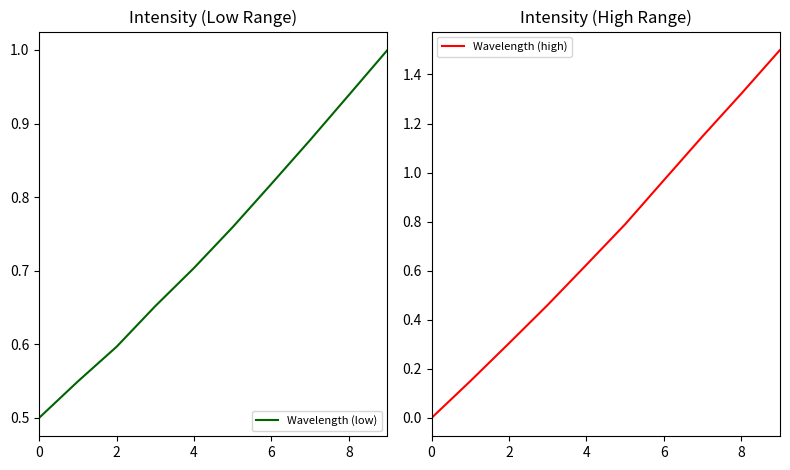

True or false: Wavelength (low) has a value of 0.5 at 0.

True